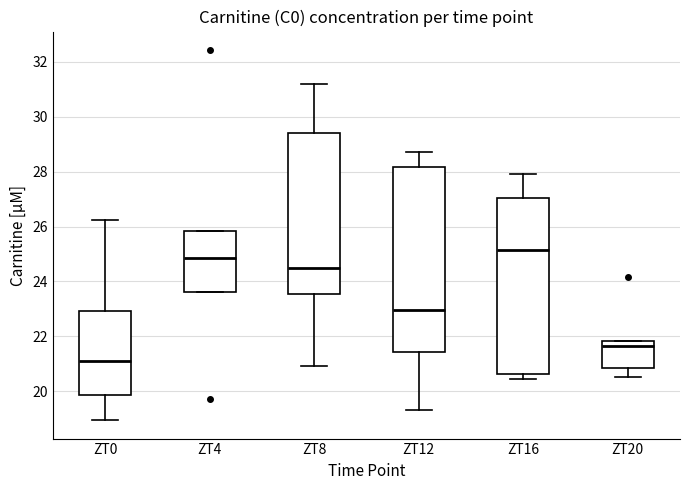

Reading left to right, read every box against the y-axis: the position of its median line, the range the box covers, and the ends of its whiskers. The values are not printed on the chart, so give them approximately, as read against the axis.

ZT0: median 21.0, box 19.8 to 23.0, whiskers 19.0 to 26.2
ZT4: median 24.8, box 23.6 to 25.8, whiskers 23.6 to 25.8
ZT8: median 24.4, box 23.6 to 29.4, whiskers 21.0 to 31.2
ZT12: median 23.0, box 21.4 to 28.2, whiskers 19.4 to 28.8
ZT16: median 25.2, box 20.6 to 27.0, whiskers 20.4 to 28.0
ZT20: median 21.6, box 20.8 to 21.8, whiskers 20.6 to 21.8